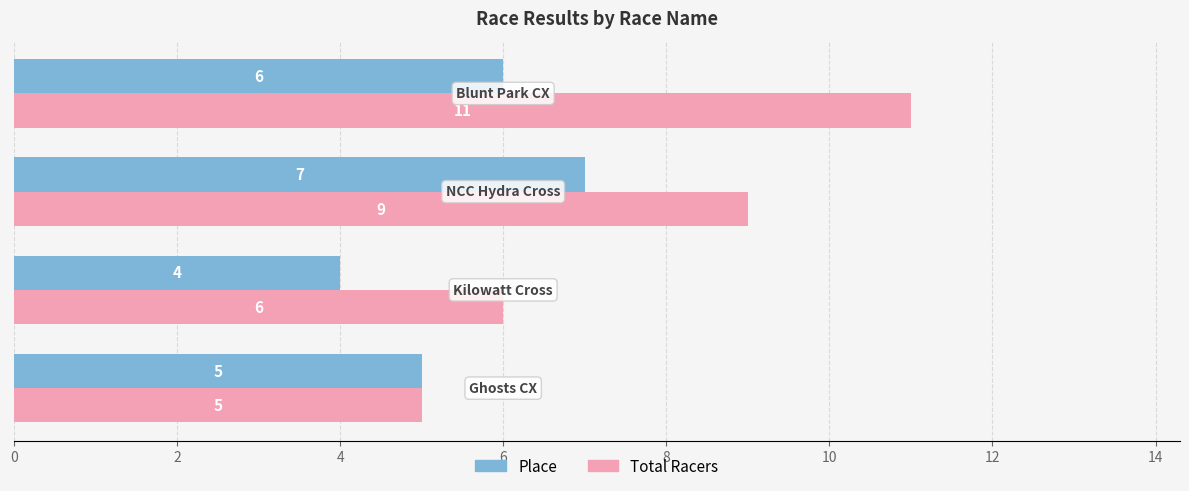

List the series in order of their peak value, highest first.

Total Racers, Place